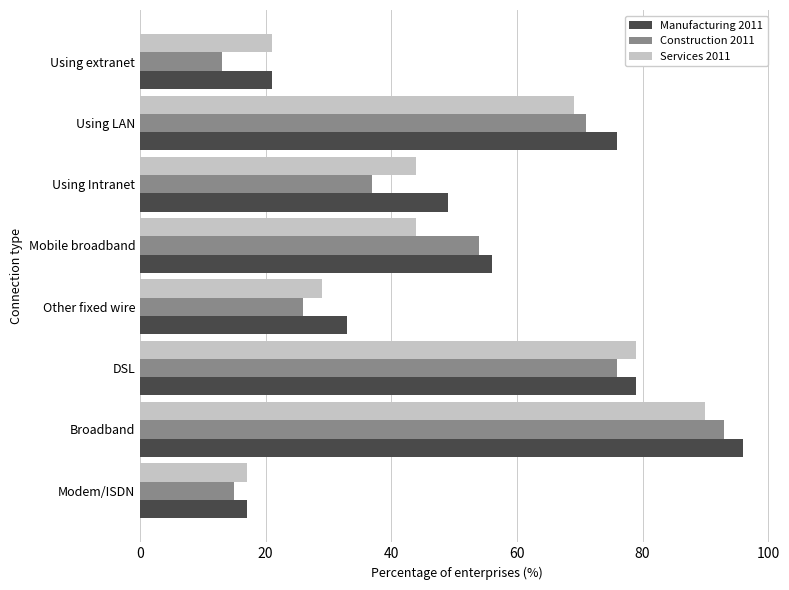

What are all the series names shown in the legend?

Manufacturing 2011, Construction 2011, Services 2011